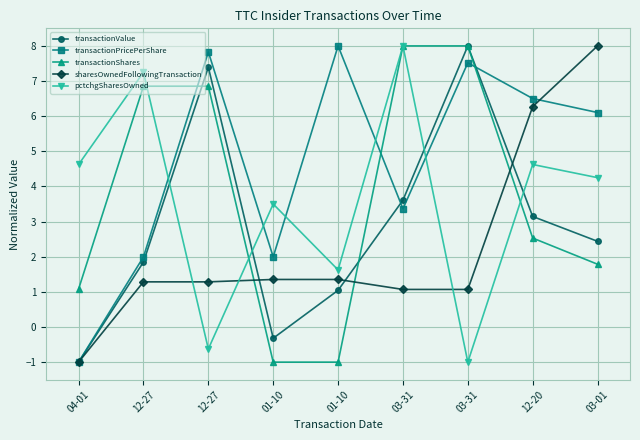

Rank the series at 03-31 from highest to lowest value.

transactionShares, pctchgSharesOwned, transactionValue, transactionPricePerShare, sharesOwnedFollowingTransaction